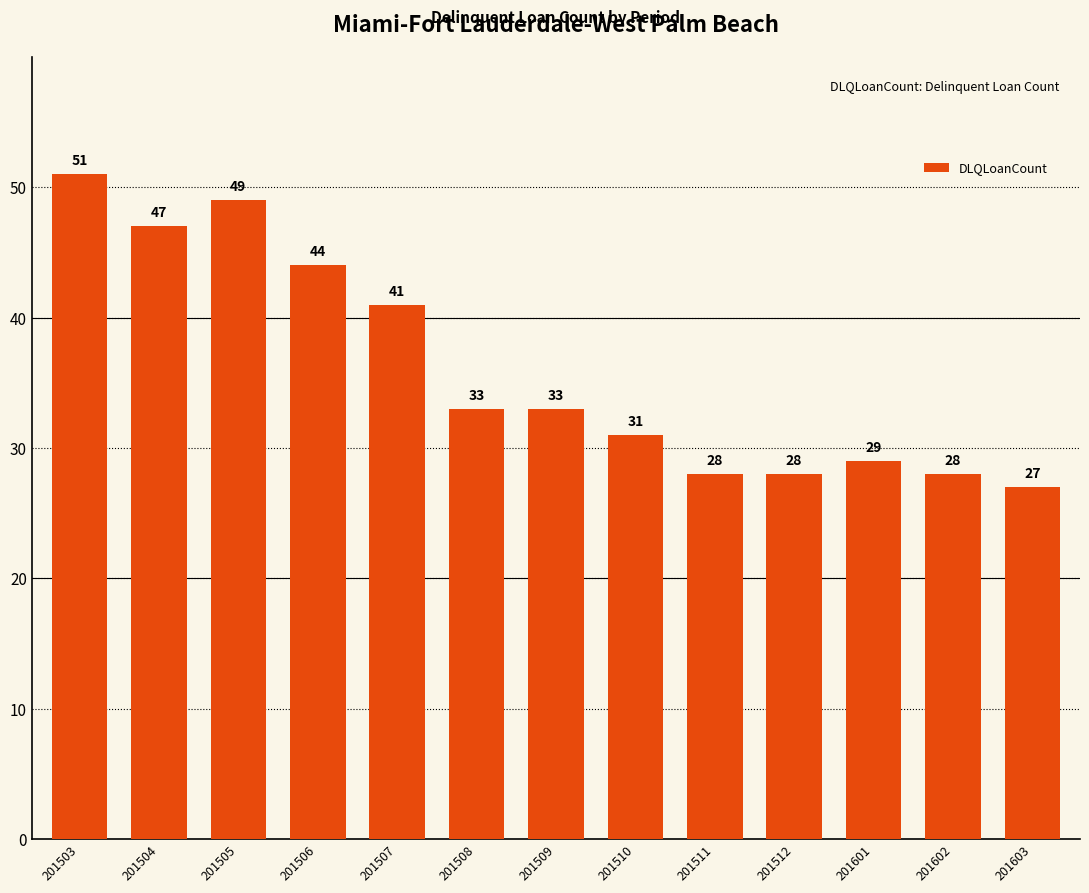

The value at 201509 is 33. True or false?

True